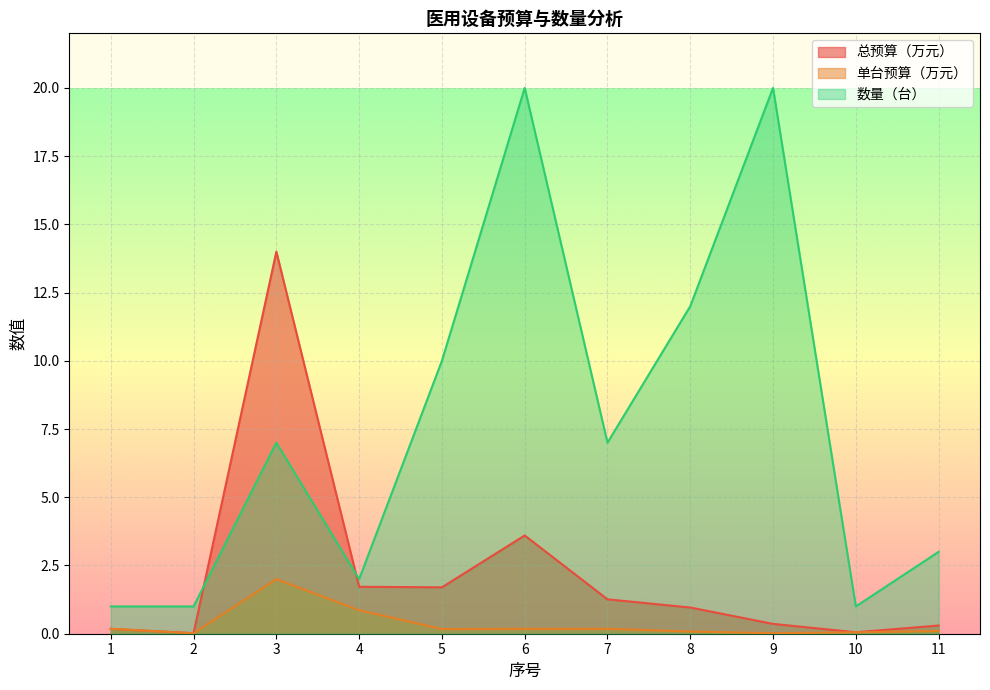

What are all the series names shown in the legend?

总预算（万元）, 单台预算（万元）, 数量（台）